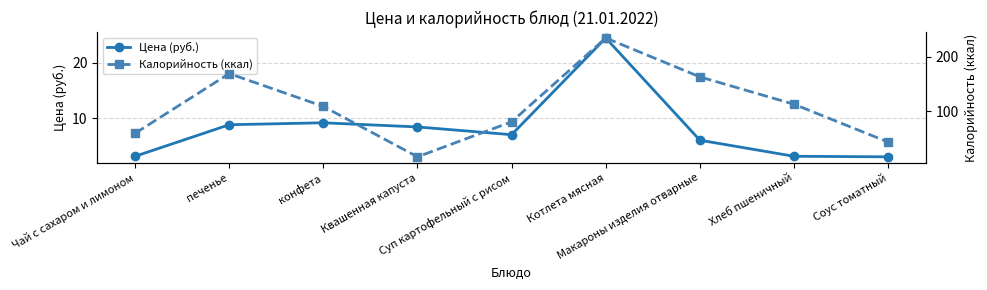

Which series has the largest range (max minus min)?

Калорийность (ккал)